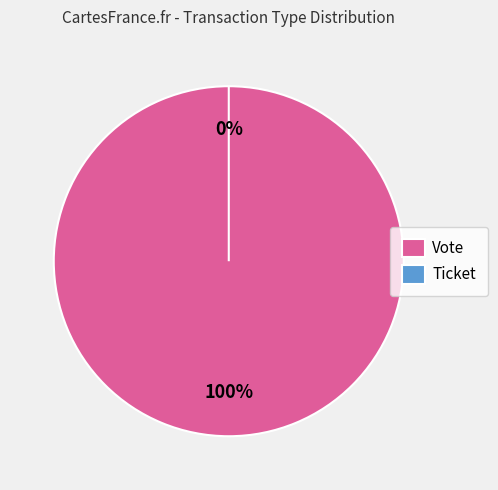

Do Ticket and Vote together represent more than half of the pie?

Yes